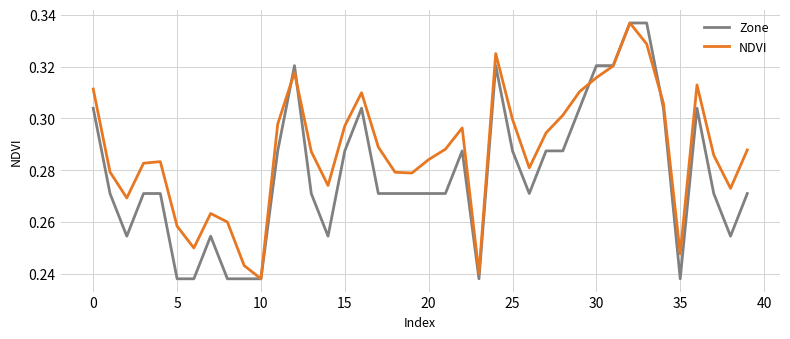

Which series has the largest total across all categories?

NDVI